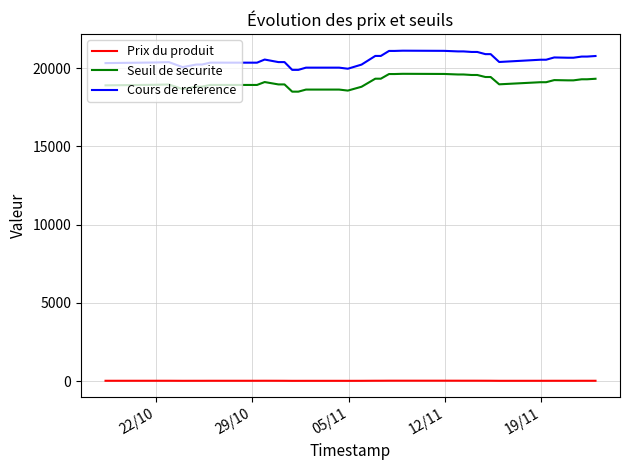

What is the difference between the maximum and minimum values in the Cours de reference series?

1226.8